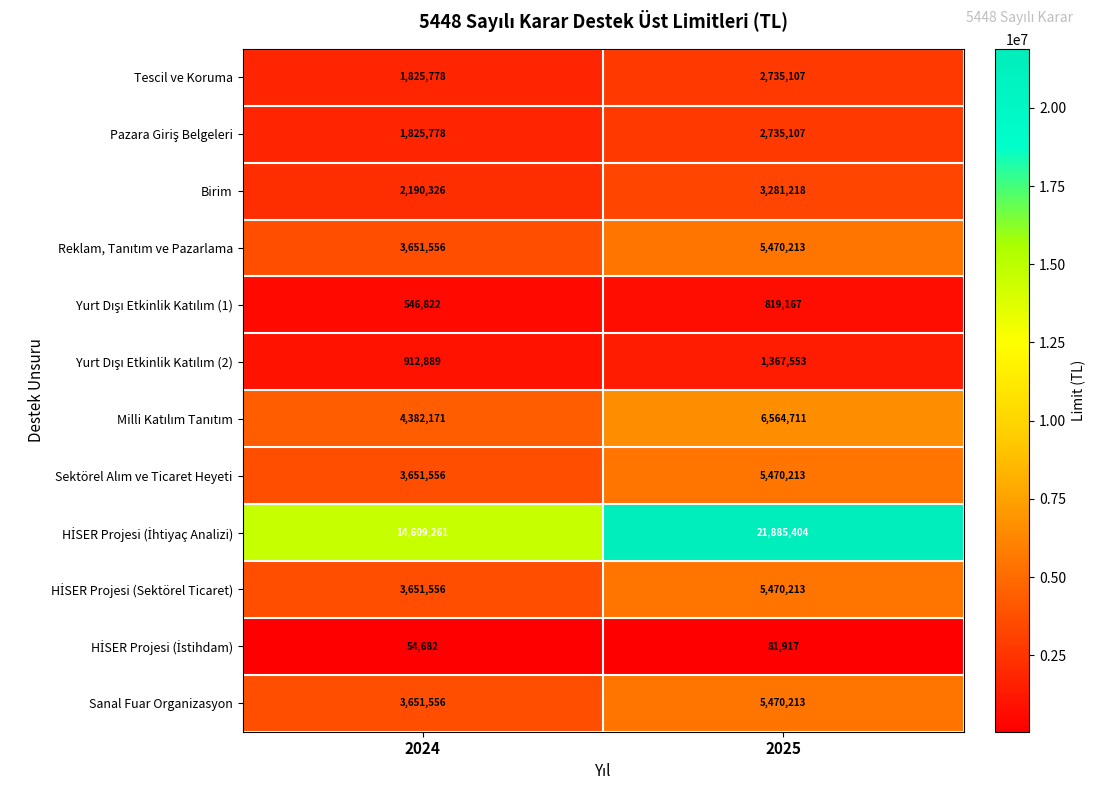

What is the average value of the Birim series?

2735772